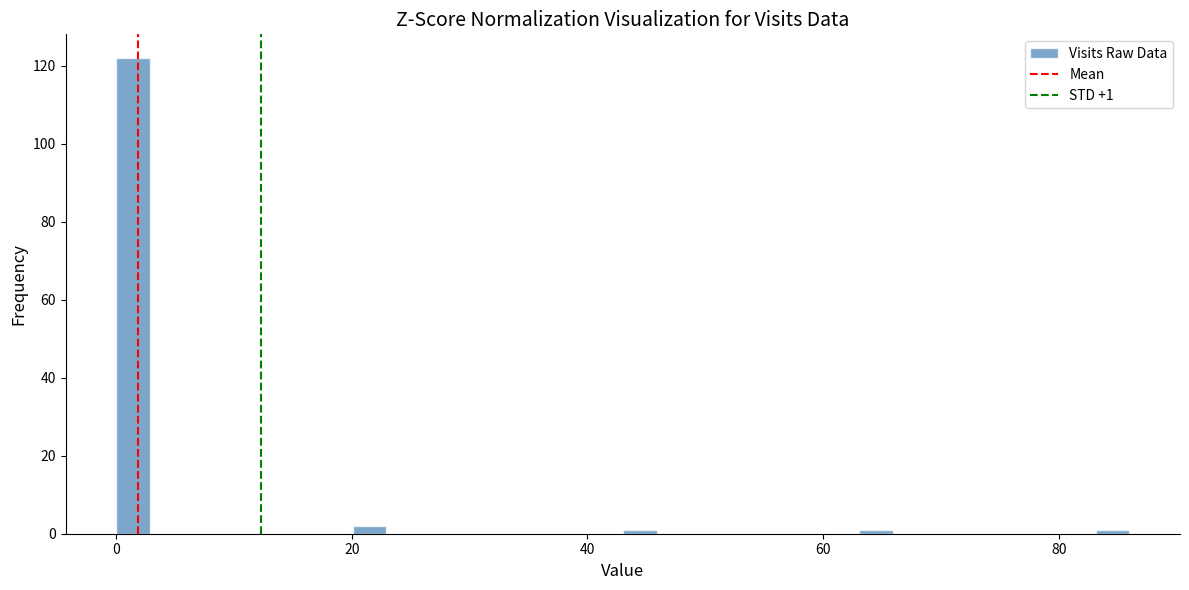

Around what value on the x-axis is the tallest bar? Give the approximate position of its centre, as read against the axis.

2